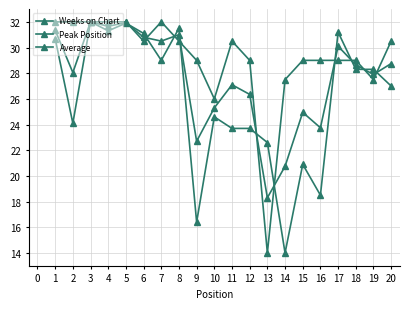

What is the greatest value displayed?

32.0